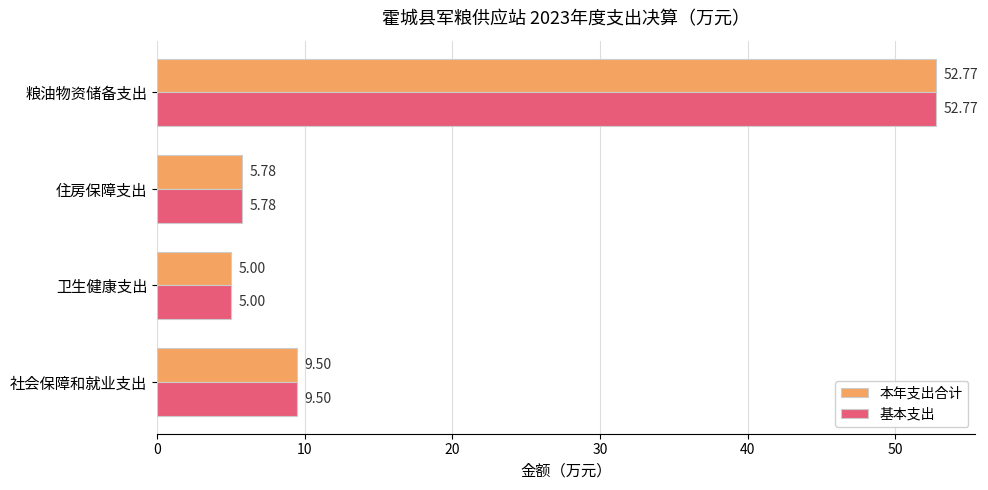

What is the sum of the 本年支出合计 values at 粮油物资储备支出 and 住房保障支出?

58.6